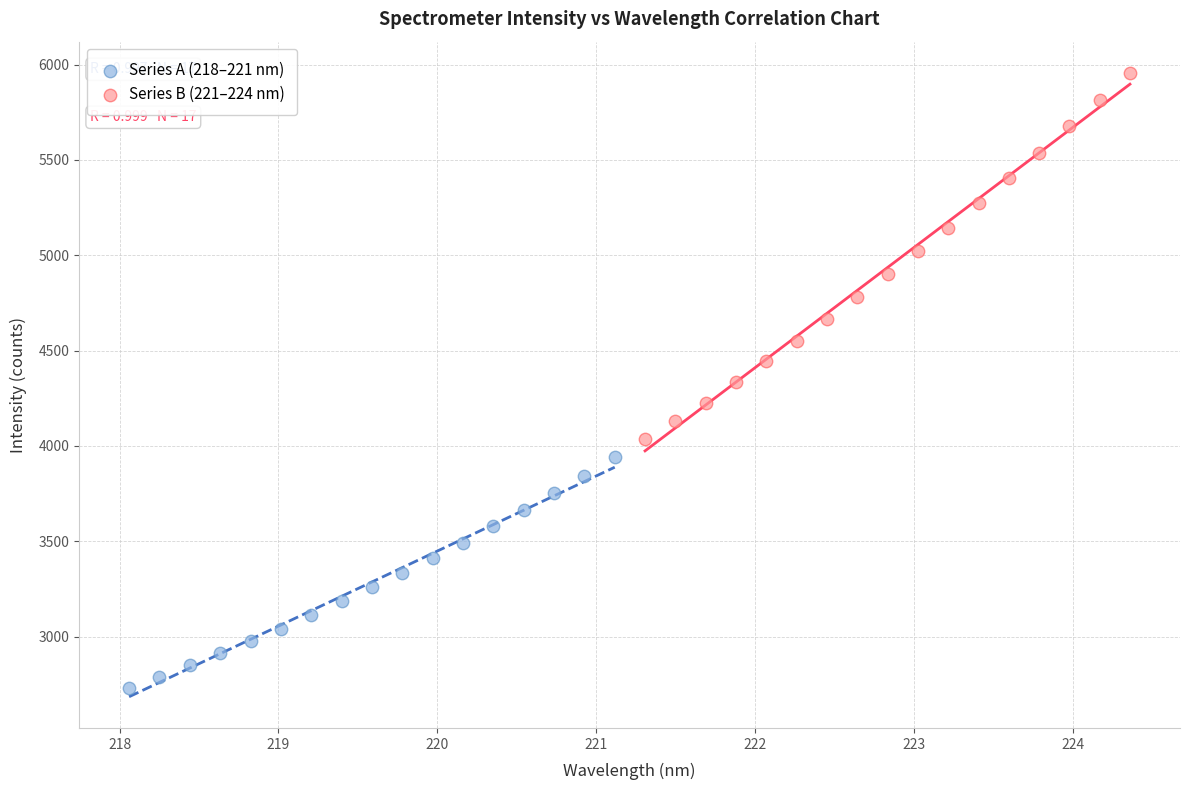

What are all the series names shown in the legend?

Series A (218–221 nm), Series B (221–224 nm)